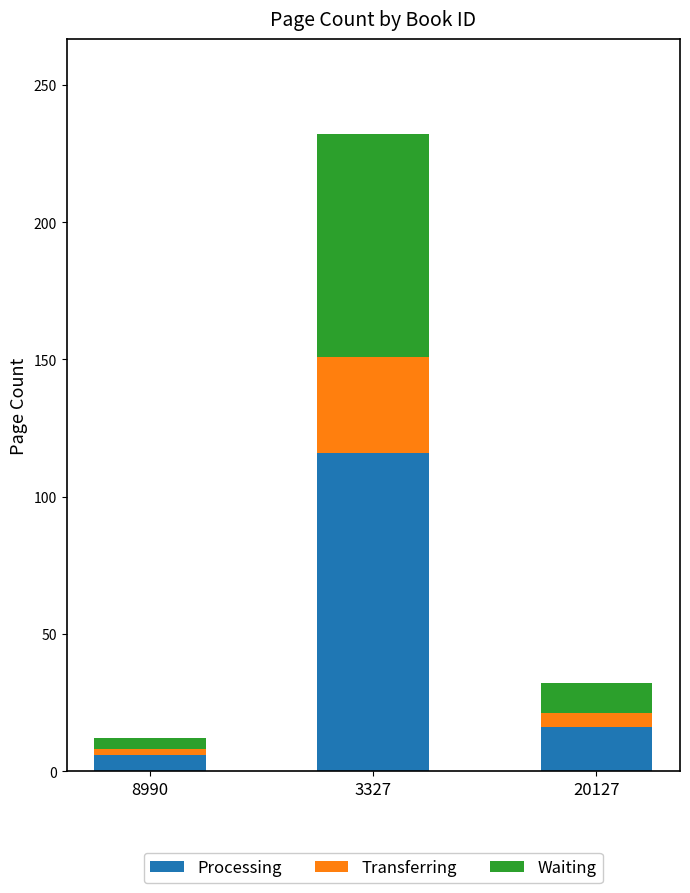

Is it true that Processing equals 191 at 3327?

False